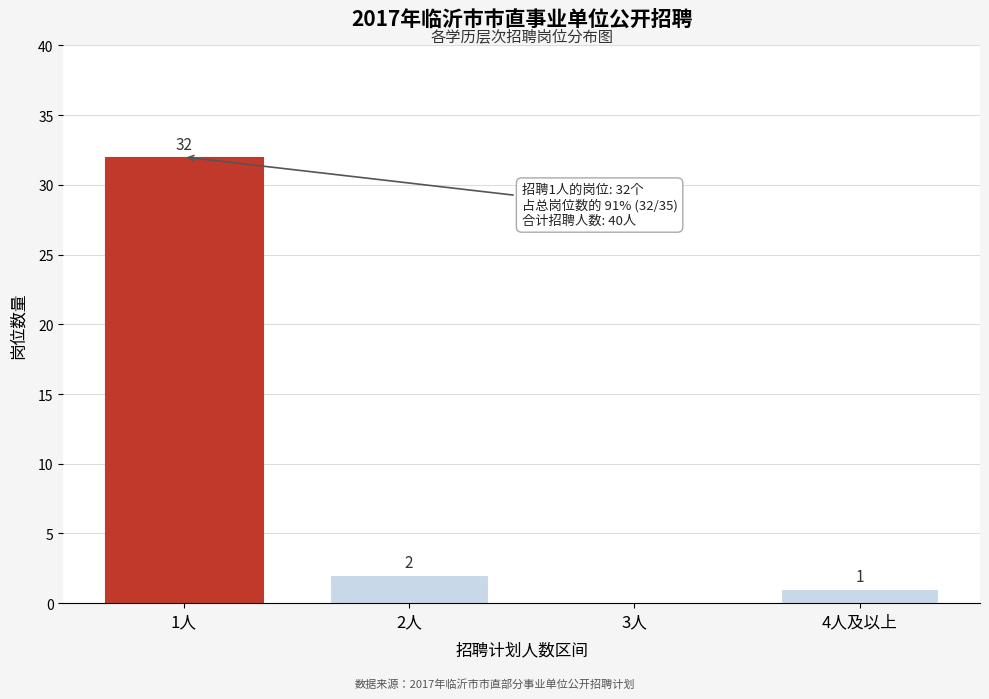

Reading left to right, extract all data points from this chart.

1人=32	2人=2	3人=0	4人及以上=1